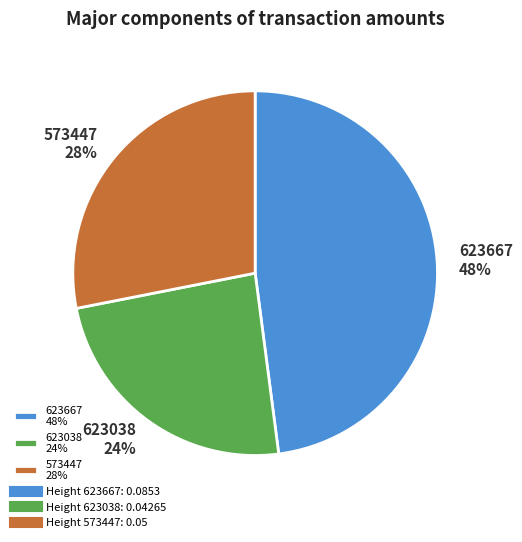

Between 623038 and 623667, which is larger?

623667